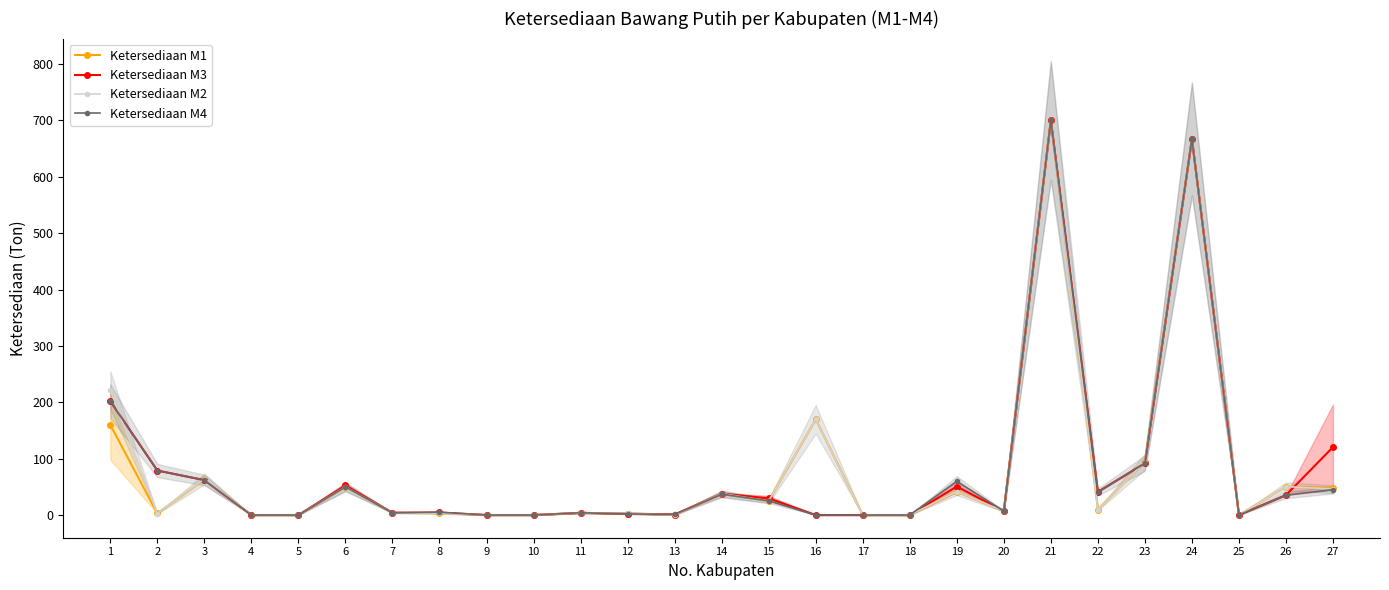

What is the difference between the highest and lowest values at 2?

76.3